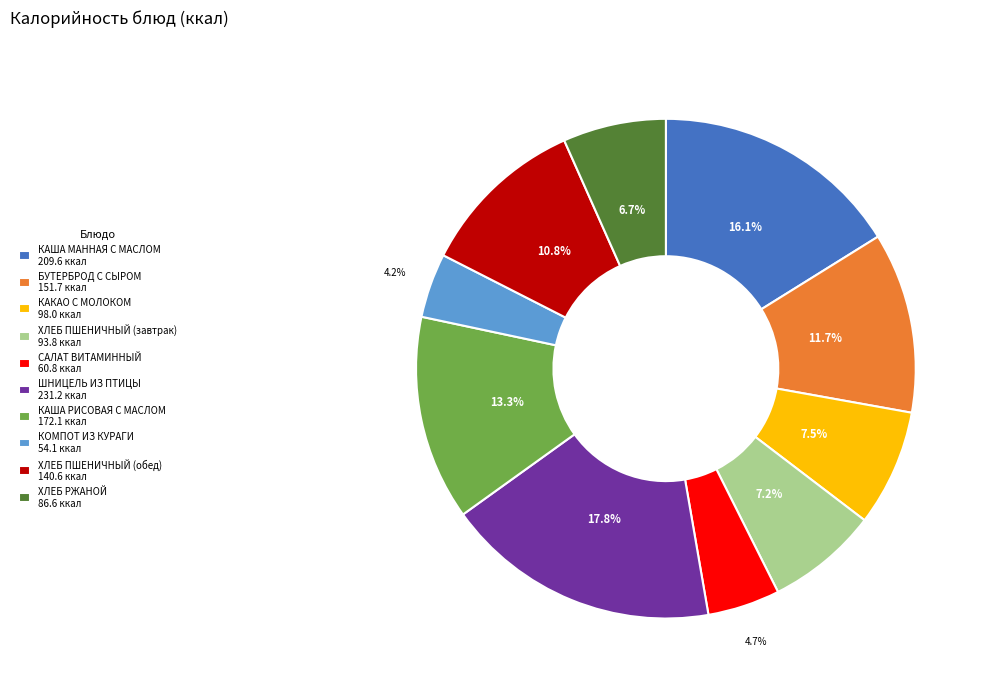

How many segments does this pie chart have?

10